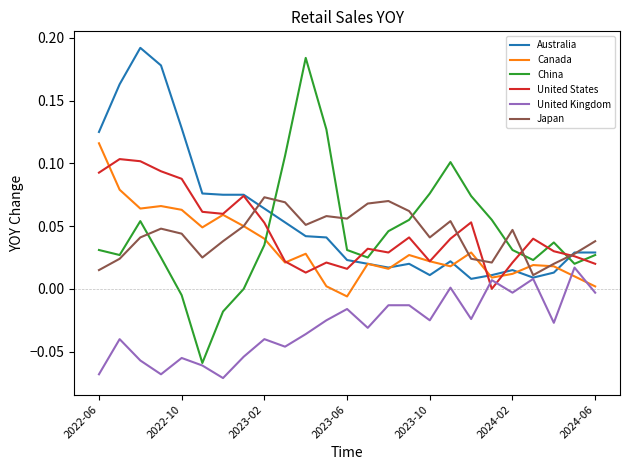

Which series has the widest spread of values?

China